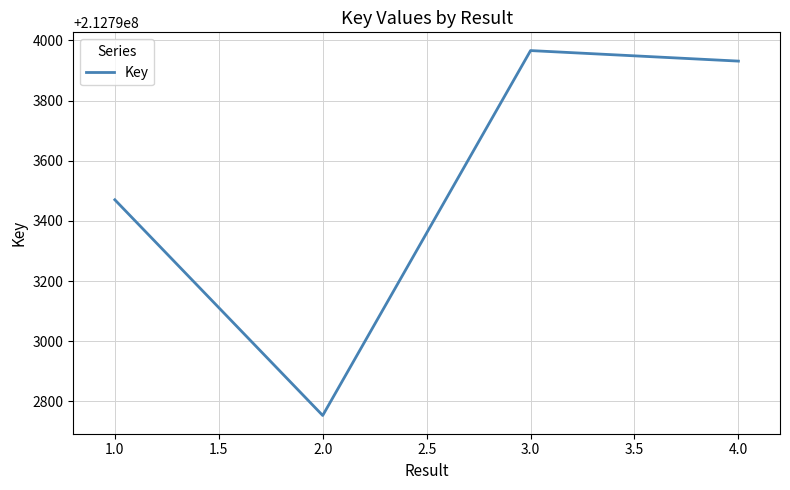

What is the change in value from 2.0 to 3.0?

+1213